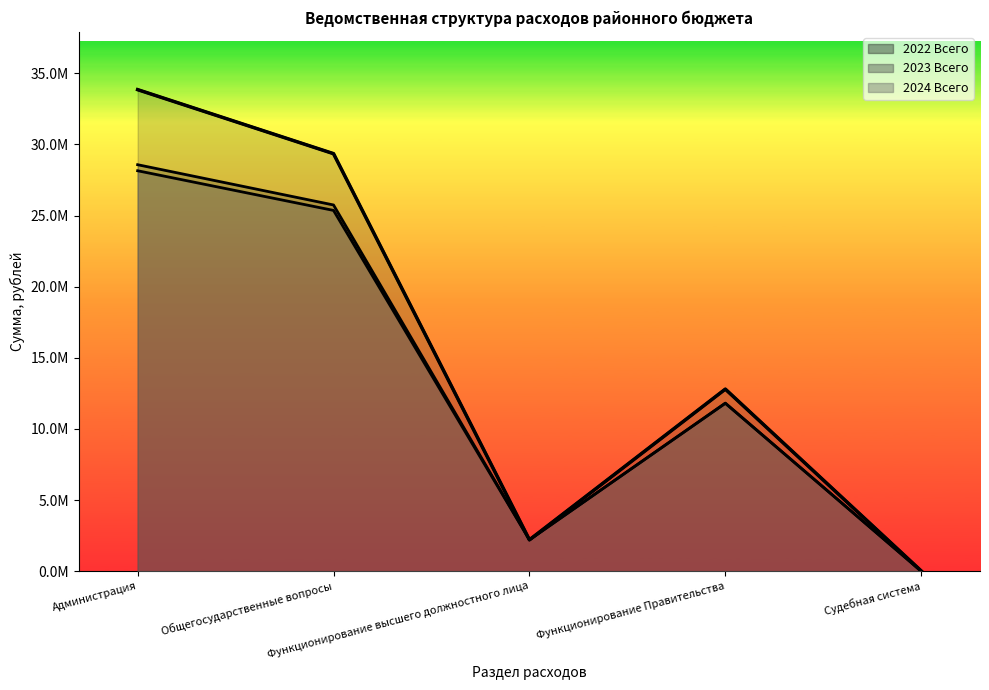

Where is 2023 Всего nearest to the value 14289332?

Функционирование Правительства